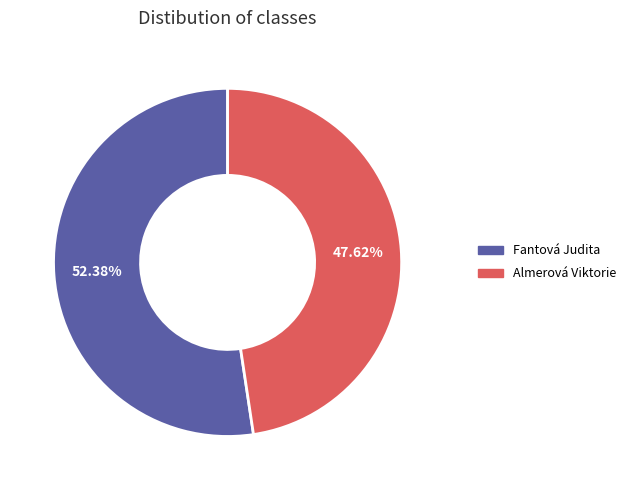

Does Fantová Judita represent more than half of the total?

Yes